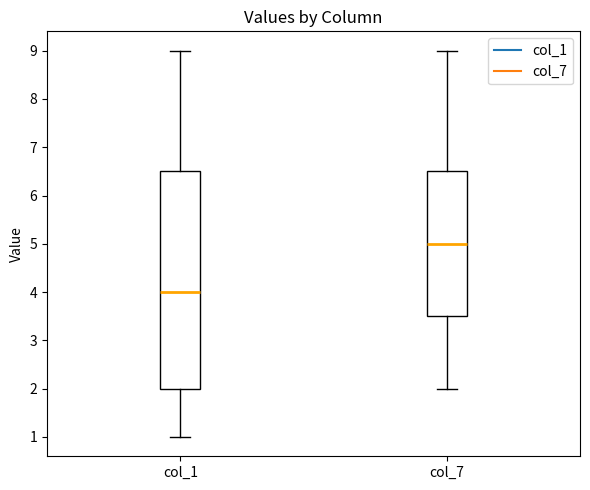

Which box has the highest median line?

col_7